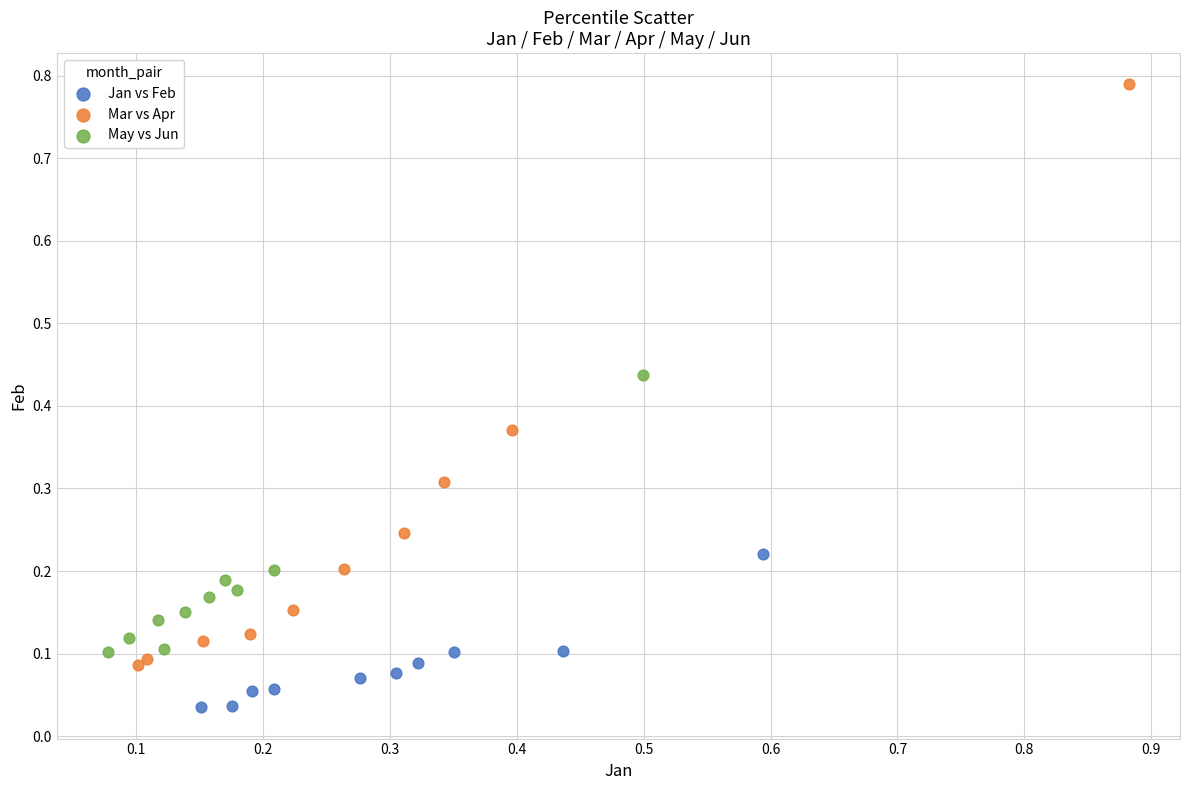

Which series has the widest spread of Y values?

Mar vs Apr